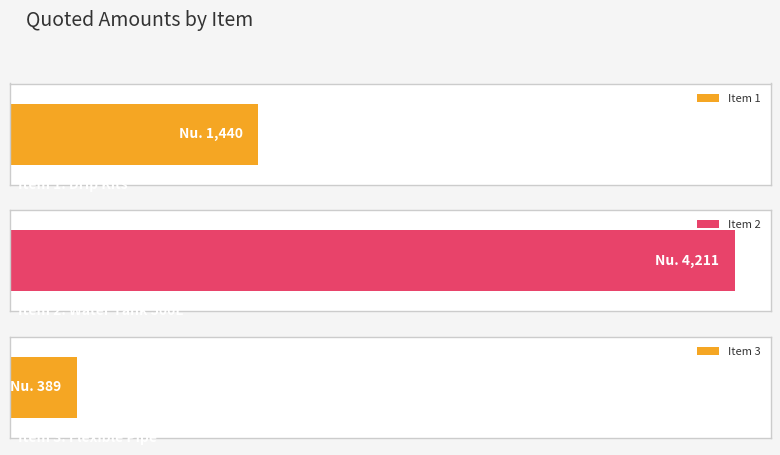

True or false: the data shows 1440 at 1.

True